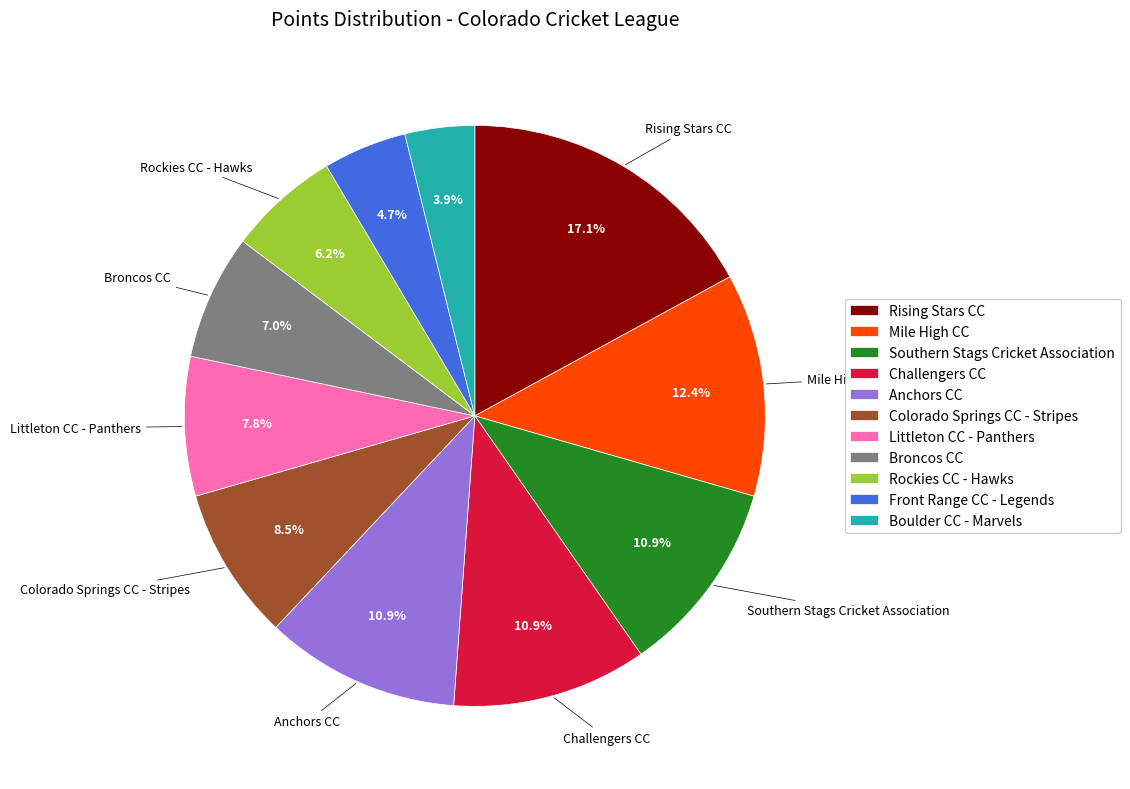

Which slice is the smallest?

Boulder CC - Marvels